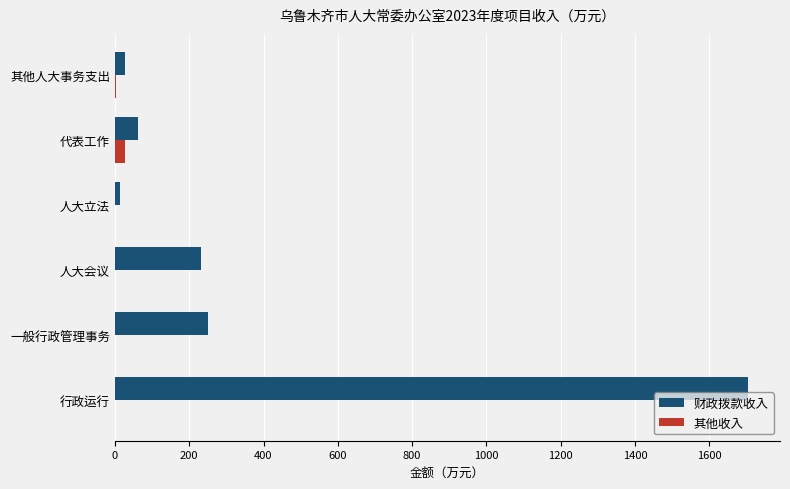

What is the maximum value for 财政拨款收入?

1704.7